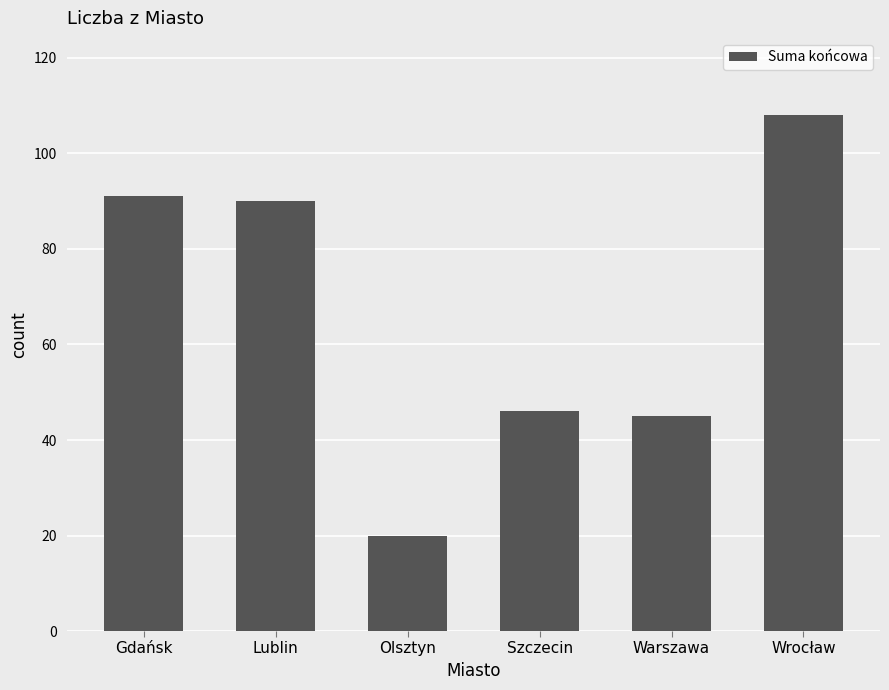

List the labels in order of value, largest first.

Wrocław, Gdańsk, Lublin, Szczecin, Warszawa, Olsztyn